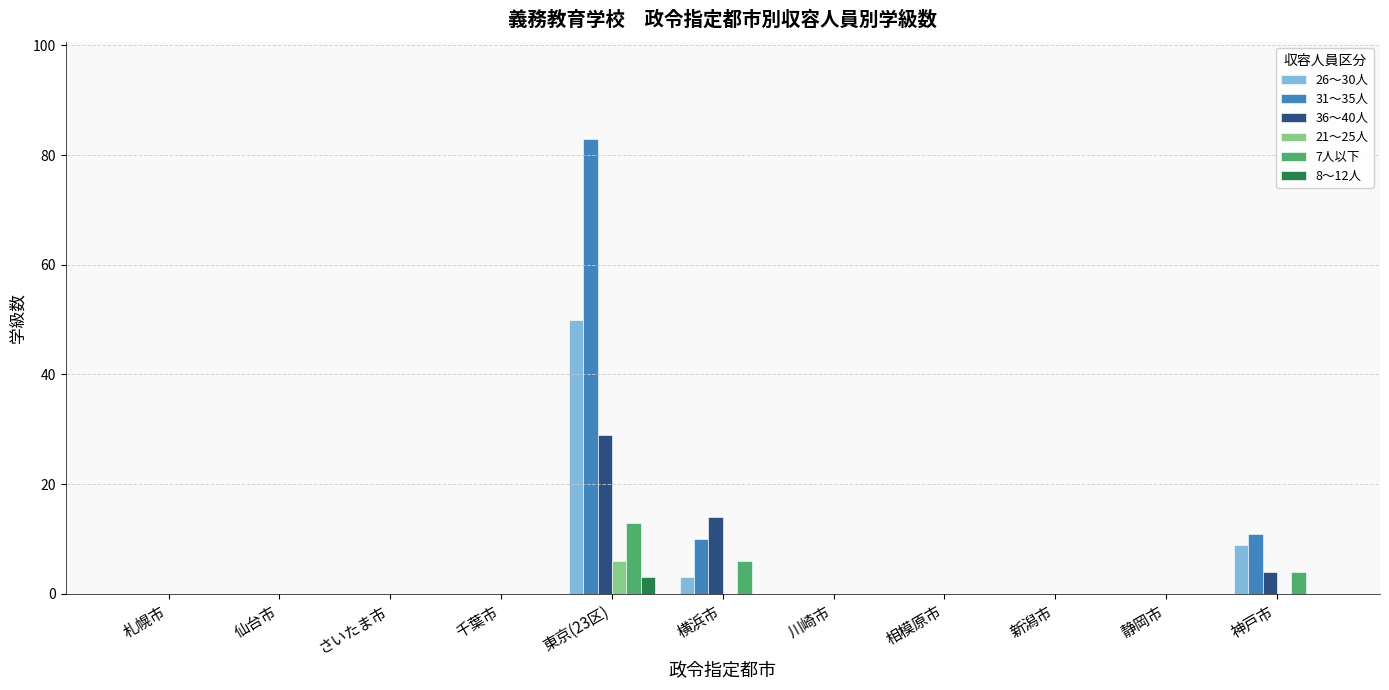

Is it true that 7人以下 equals 0 at 新潟市?

True